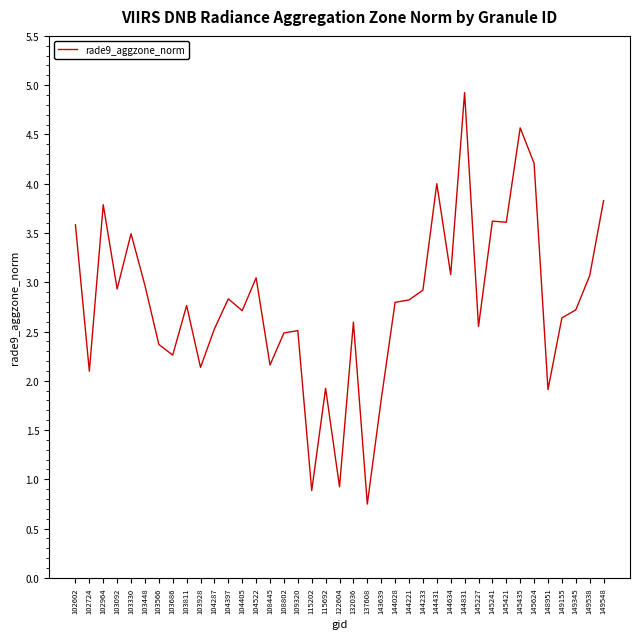

What is the difference between the values at 144634 and 149345?

0.4